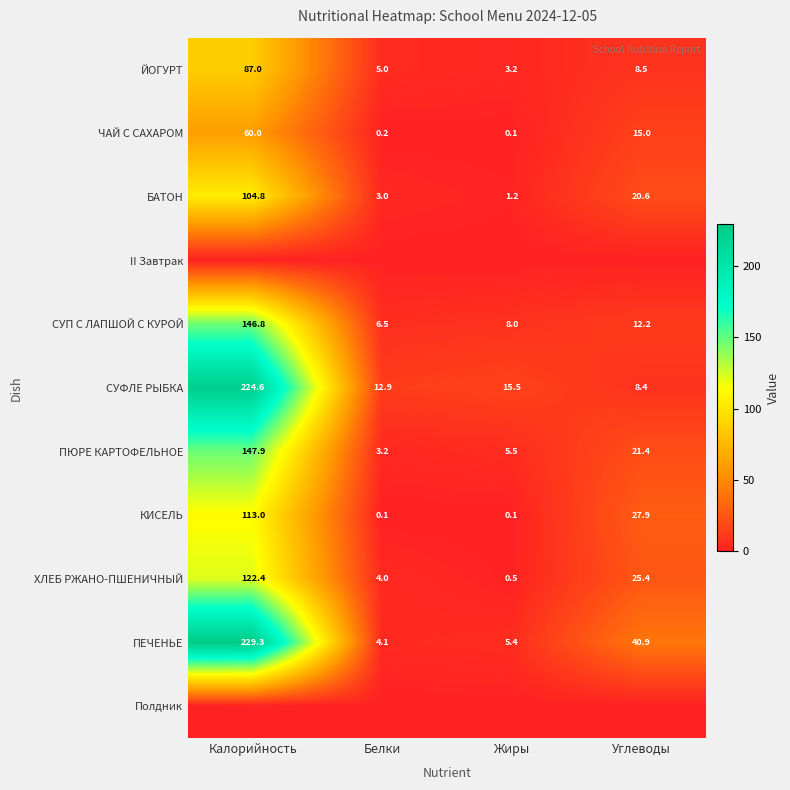

Which category has the highest value in the ЙОГУРТ series?

Калорийность